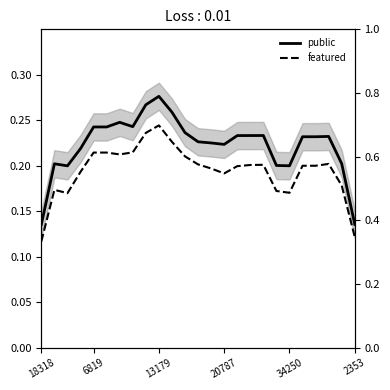

How many data points does each series have?

25